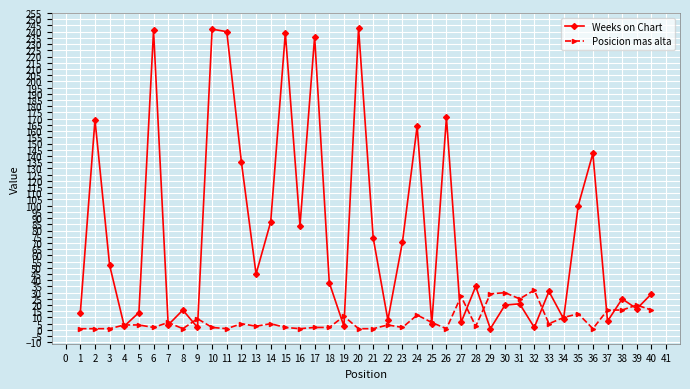

What is the spread (max minus min) of values at 24?

152